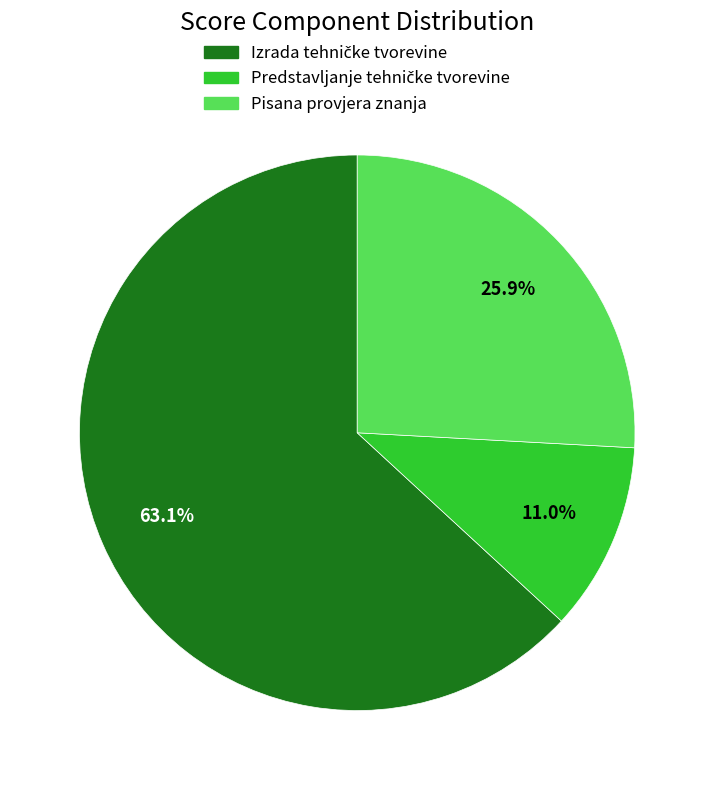

Does any single category account for the majority?

Yes